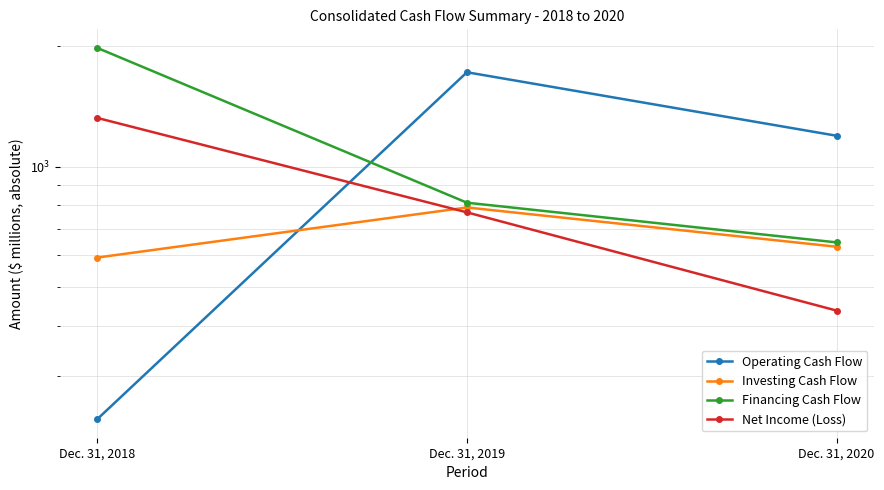

At which label does Financing Cash Flow reach its minimum?

Dec. 31, 2020